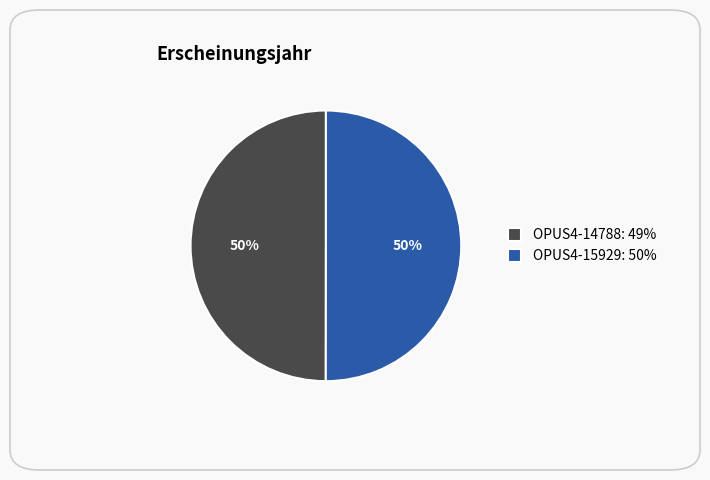

True or false: OPUS4-14788: 49% accounts for 41% of the total.

False